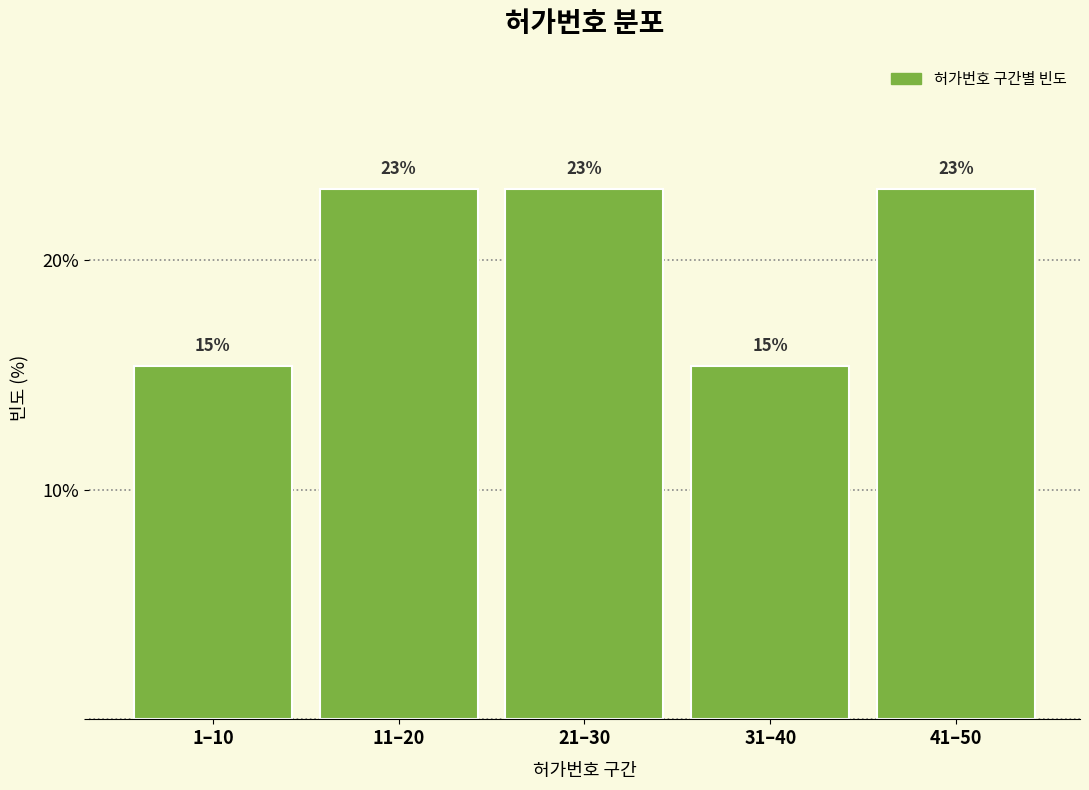

What is the greatest value displayed?

23.1